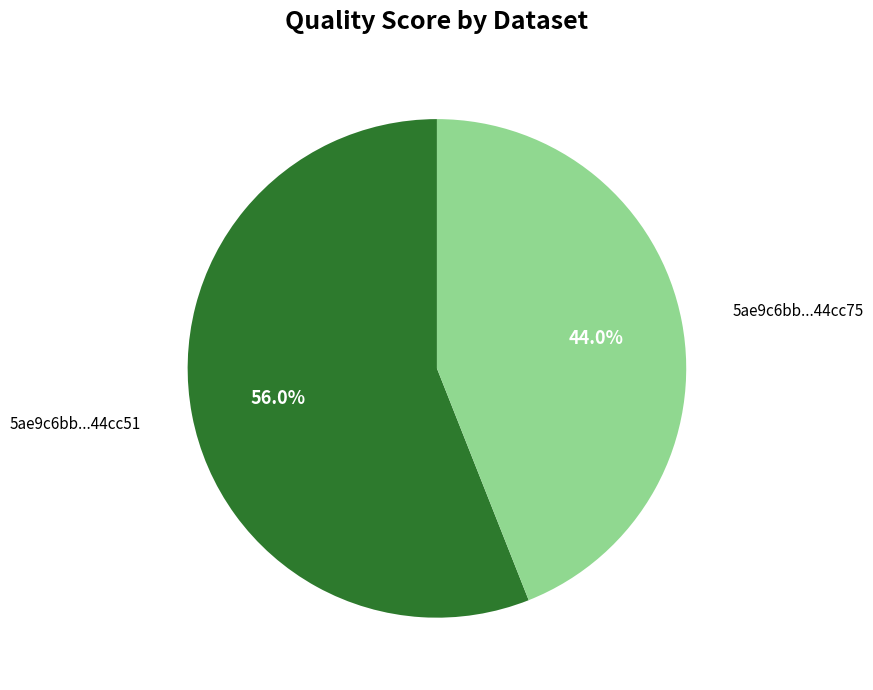

Is 5ae9c6bb...44cc51 the majority of the pie?

Yes